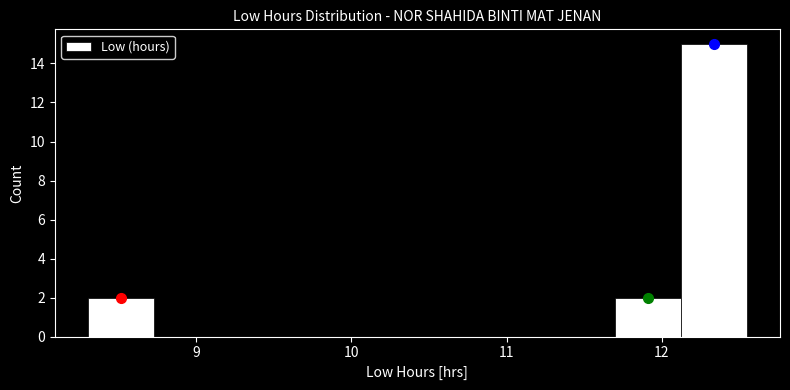

Reading left to right, transcribe this chart: for each bar, give the range it covers on the x-axis and its height. Neither the bar edges nor the heights are printed on the chart, so give them approximately, as read against the axes.

8.3 to 8.7: 2
8.7 to 9.2: 0
9.2 to 9.6: 0
9.6 to 10.0: 0
10.0 to 10.4: 0
10.4 to 10.9: 0
10.9 to 11.3: 0
11.3 to 11.7: 0
11.7 to 12.1: 2
12.1 to 12.6: 15